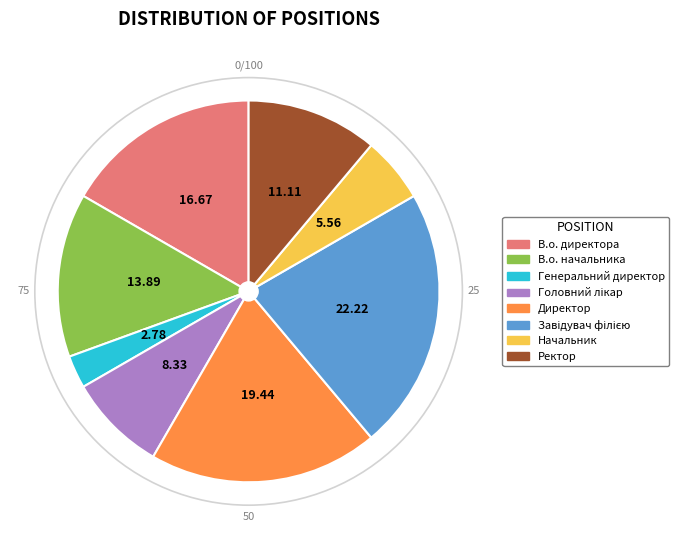

Approximately how many times larger is the value at В.о. директора compared to Генеральний директор?

6.0